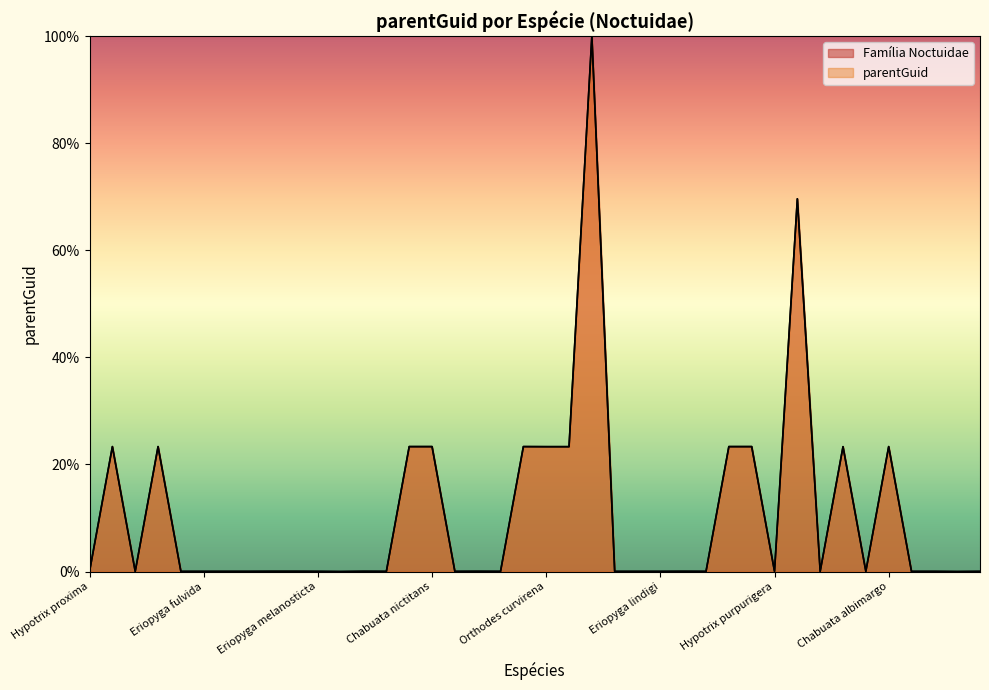

In parentGuid, how many points are lower than both neighbors (excluding endpoints)?

10